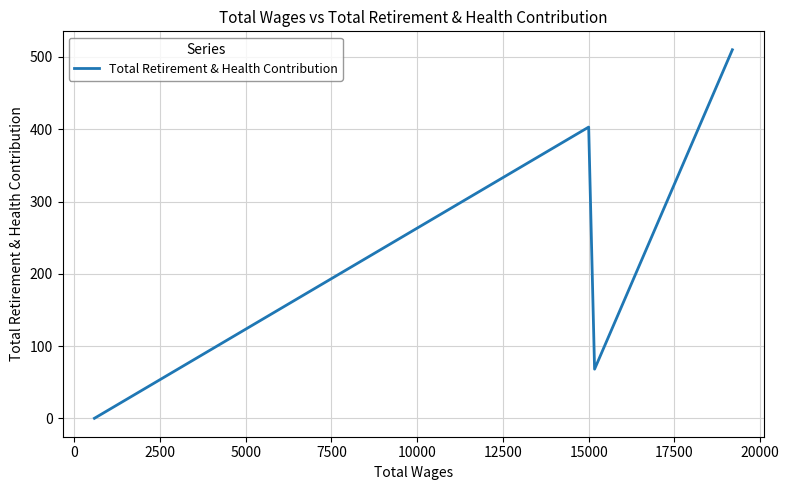

How many positive values are there?

3